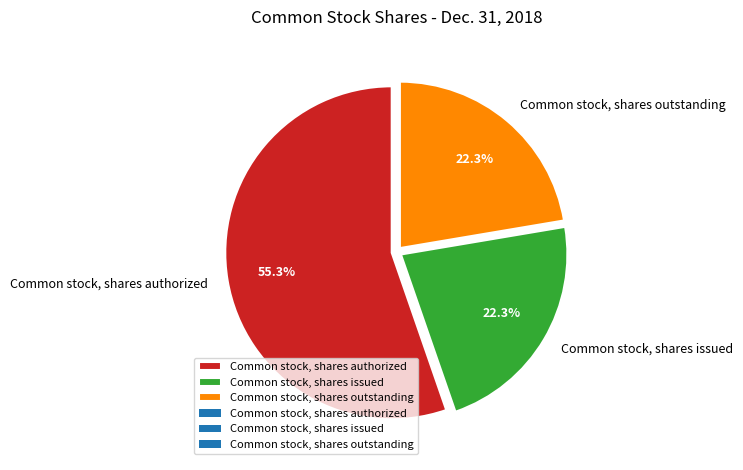

To the nearest percent, what portion does Common stock, shares authorized represent?

55%